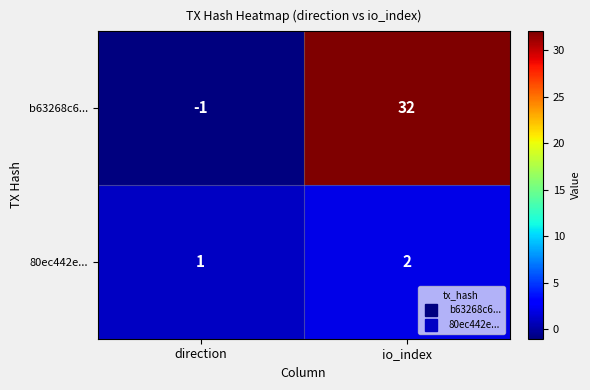

Which category has the highest value across all series?

io_index